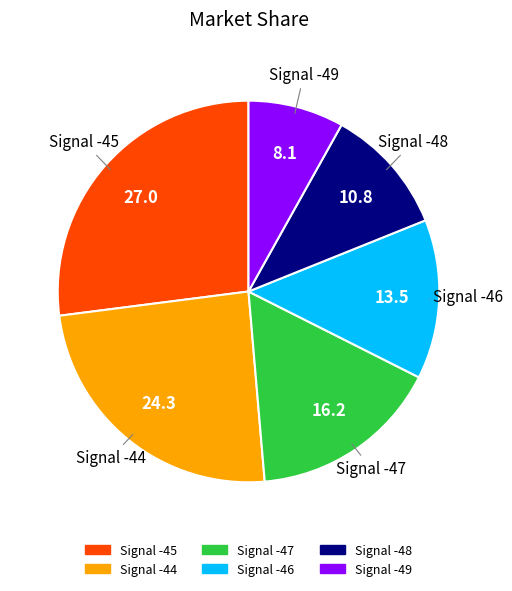

How many slices are in this pie chart?

6